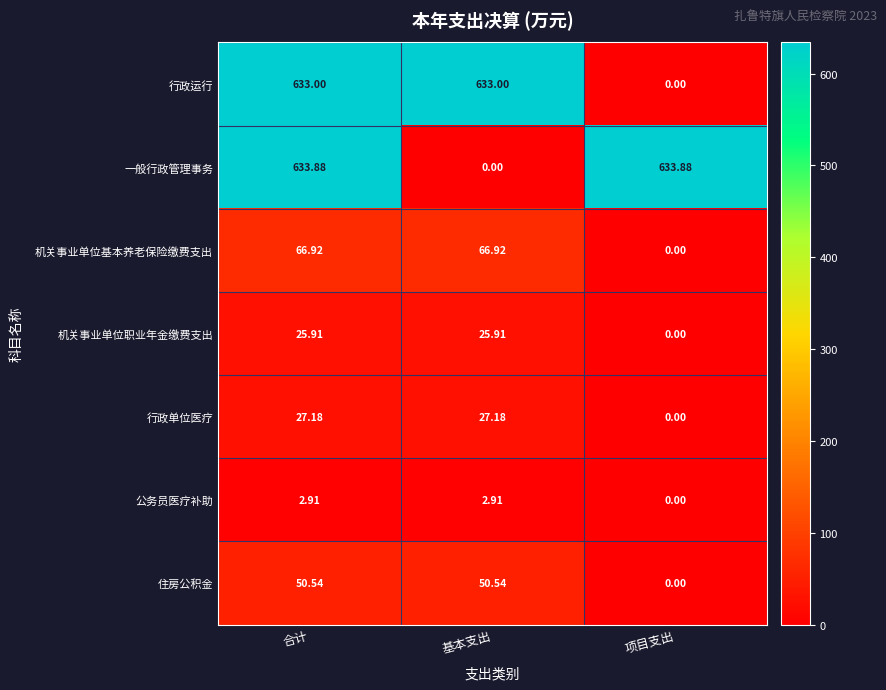

Which series has the largest range (max minus min)?

一般行政管理事务